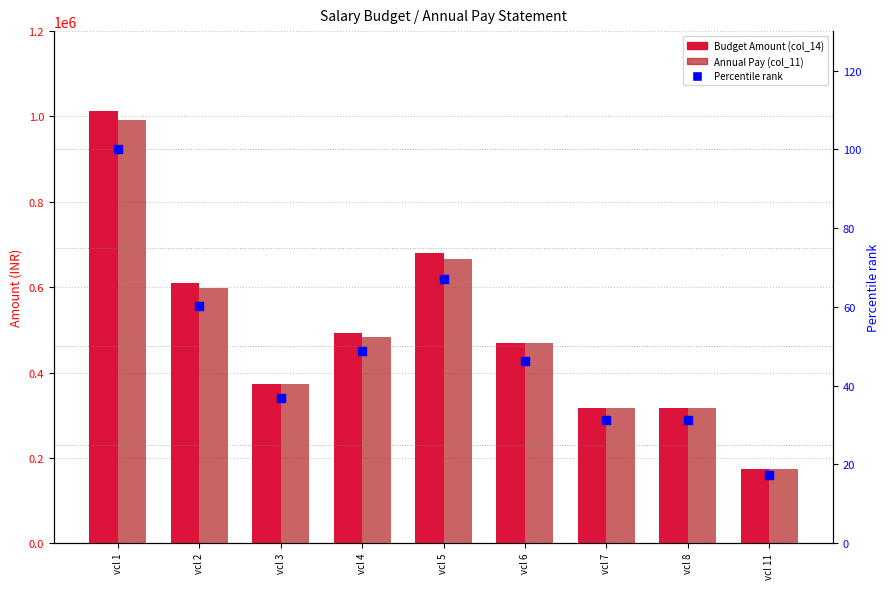

Is the value of Annual Pay (col_11) at vcl 1 greater than the value of Percentile rank at vcl 6?

Yes